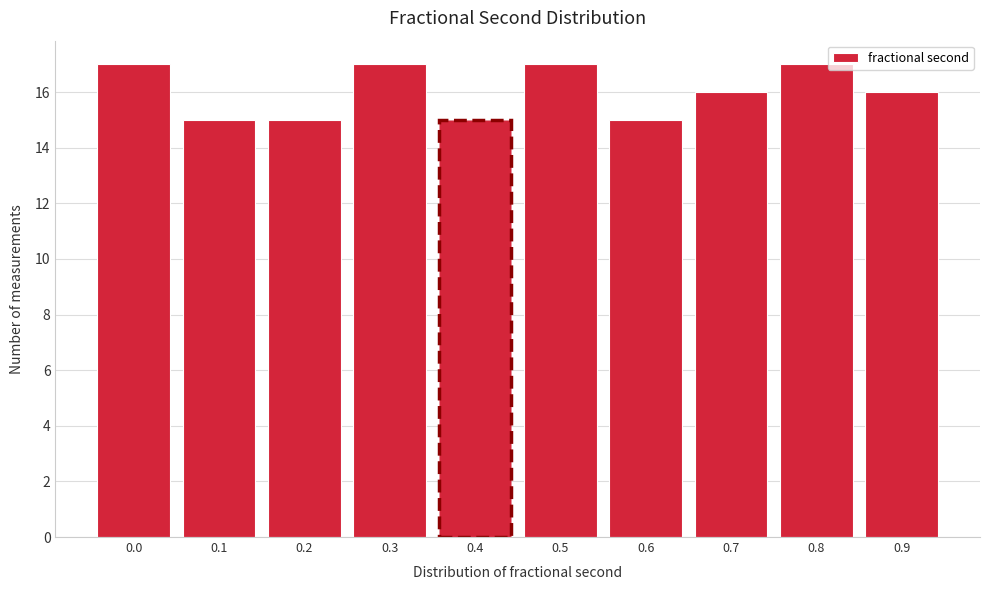

Reading right to left, what are all the values shown in this chart?

0.9=16	0.8=17	0.7=16	0.6=15	0.5=17	0.4=15	0.3=17	0.2=15	0.1=15	0.0=17